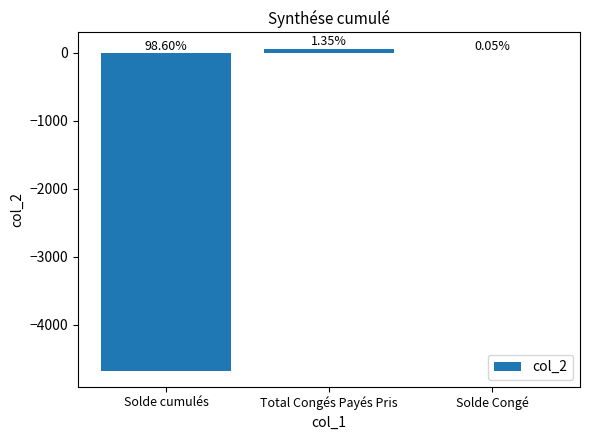

Where is the data nearest to the value -2305?

Solde Congé